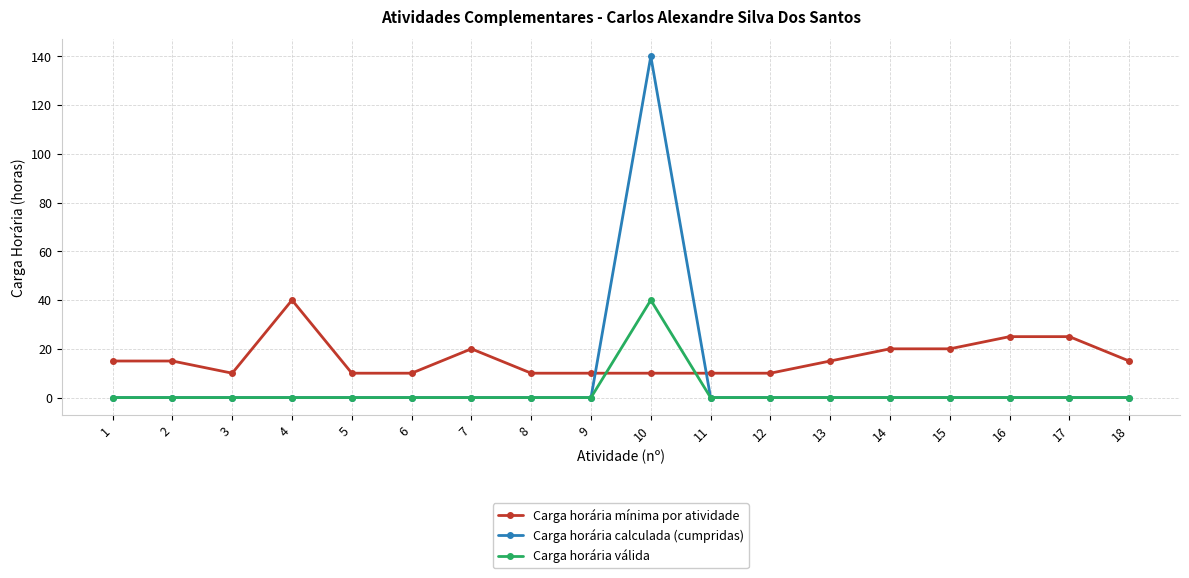

How many lines are shown in the chart?

3